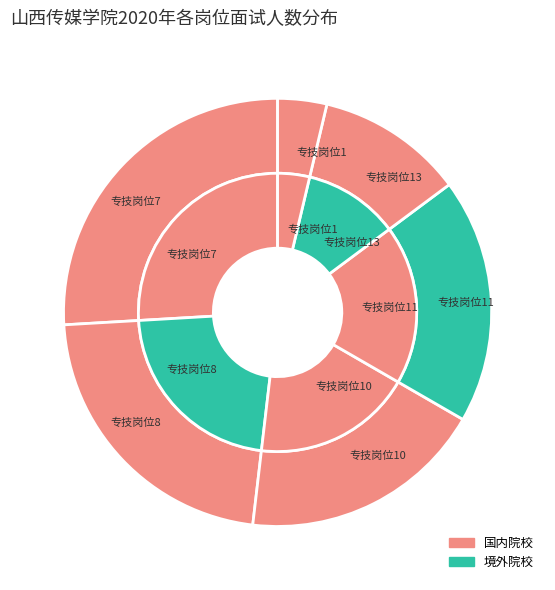

Which has a higher value, 专技岗位11 or 专技岗位7?

专技岗位7